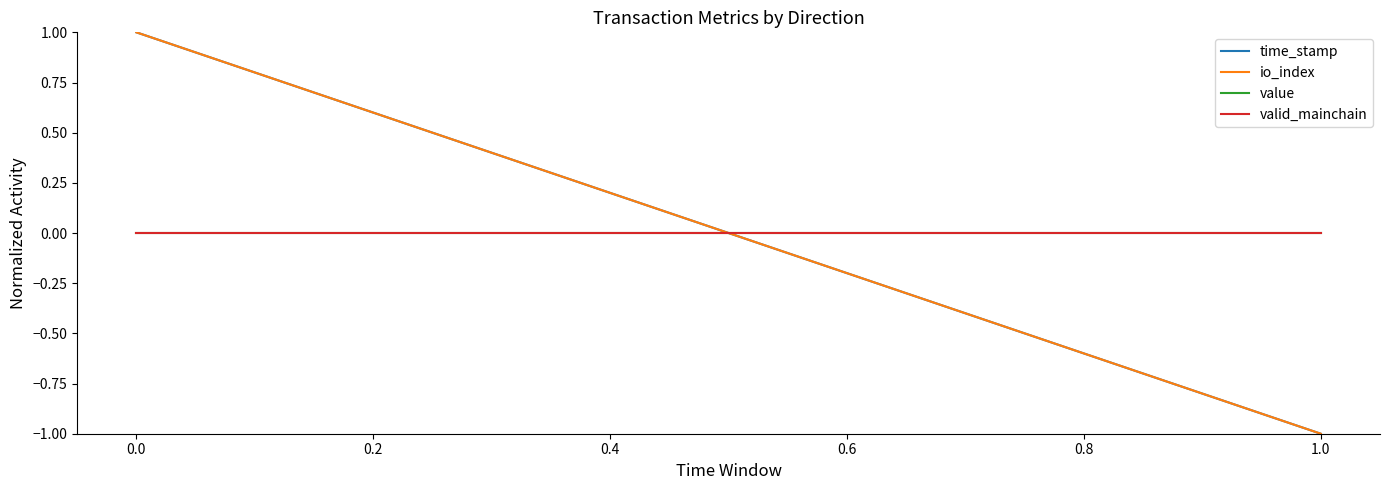

What is the smallest value displayed?

-1